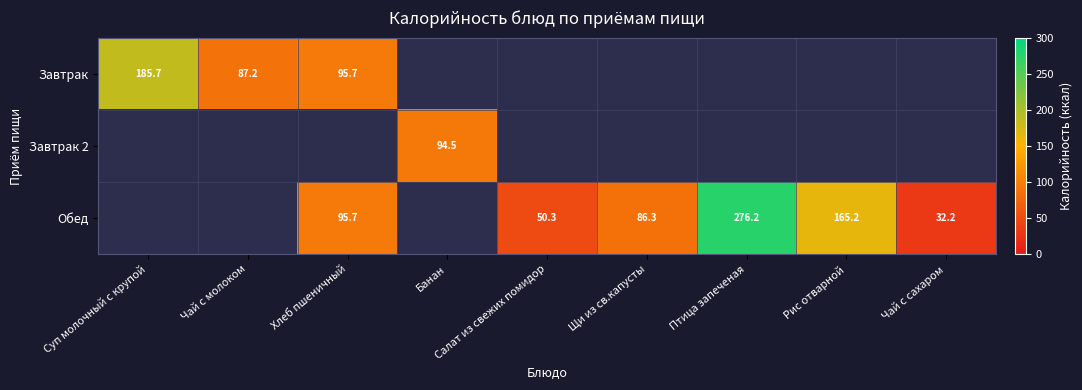

At which category is the sum across all series the highest?

Птица запеченая